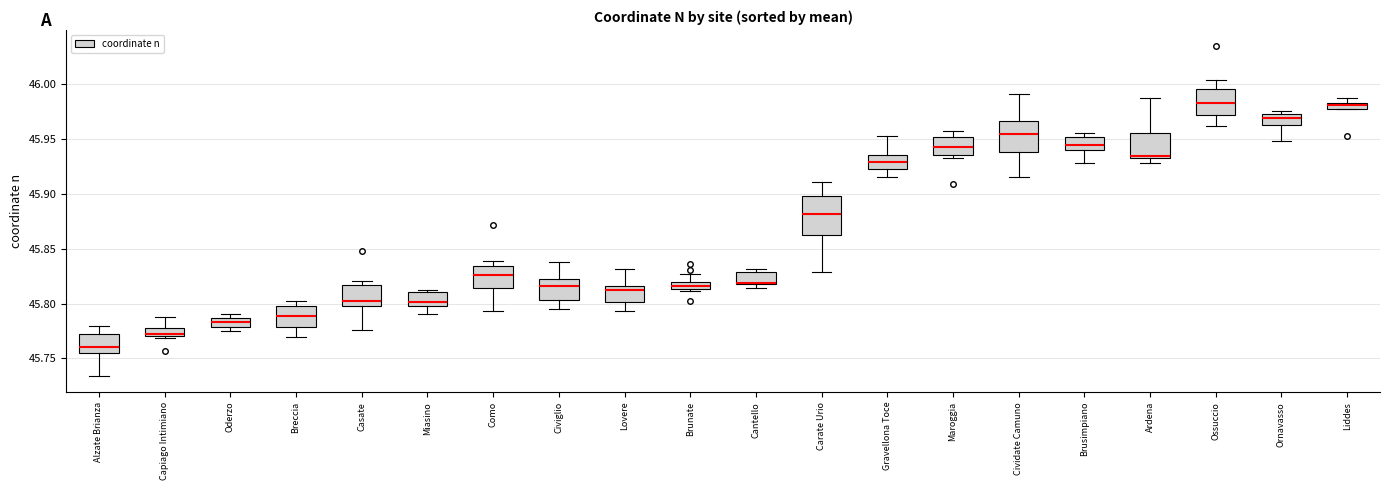

Where is the lower edge of the box for Liddes on the y-axis? The values are not printed on the chart, so give them approximately, as read against the axis.

45.980